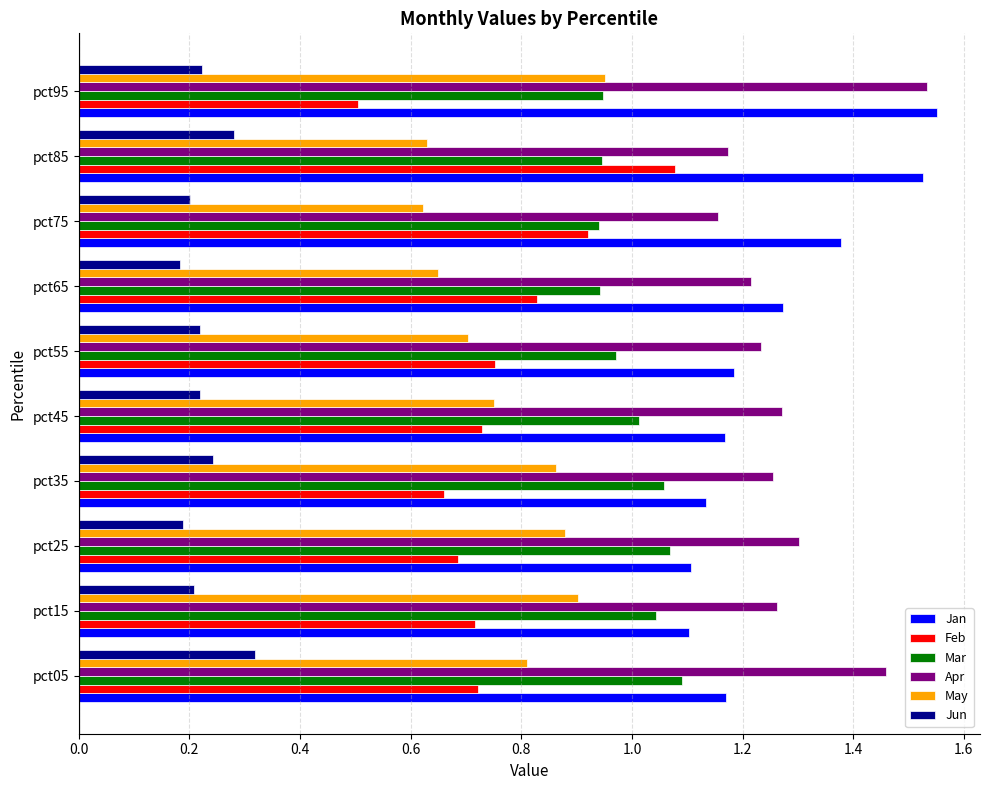

Which category has the highest value in the Feb series?

pct85